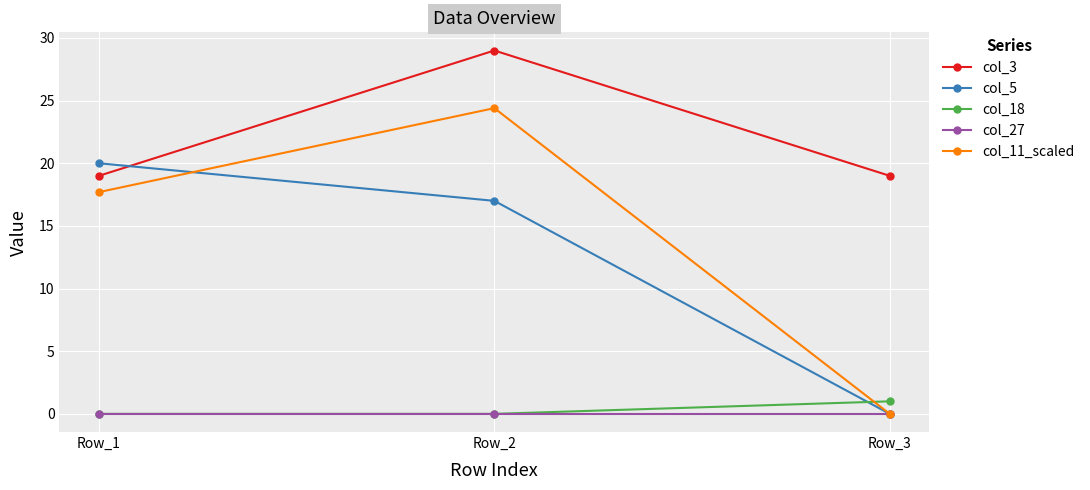

Which series has the widest spread of values?

col_11_scaled